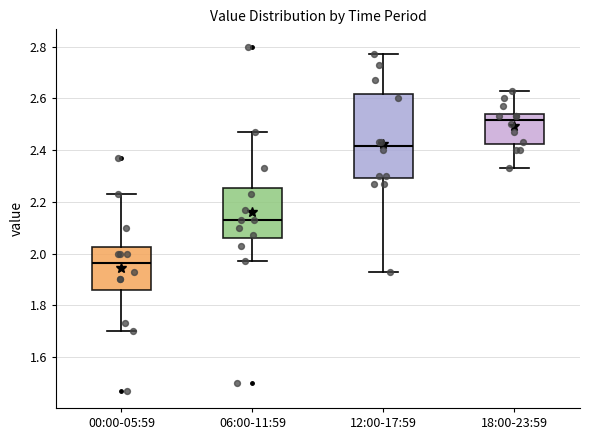

Which box's median line is the lowest?

00:00-05:59